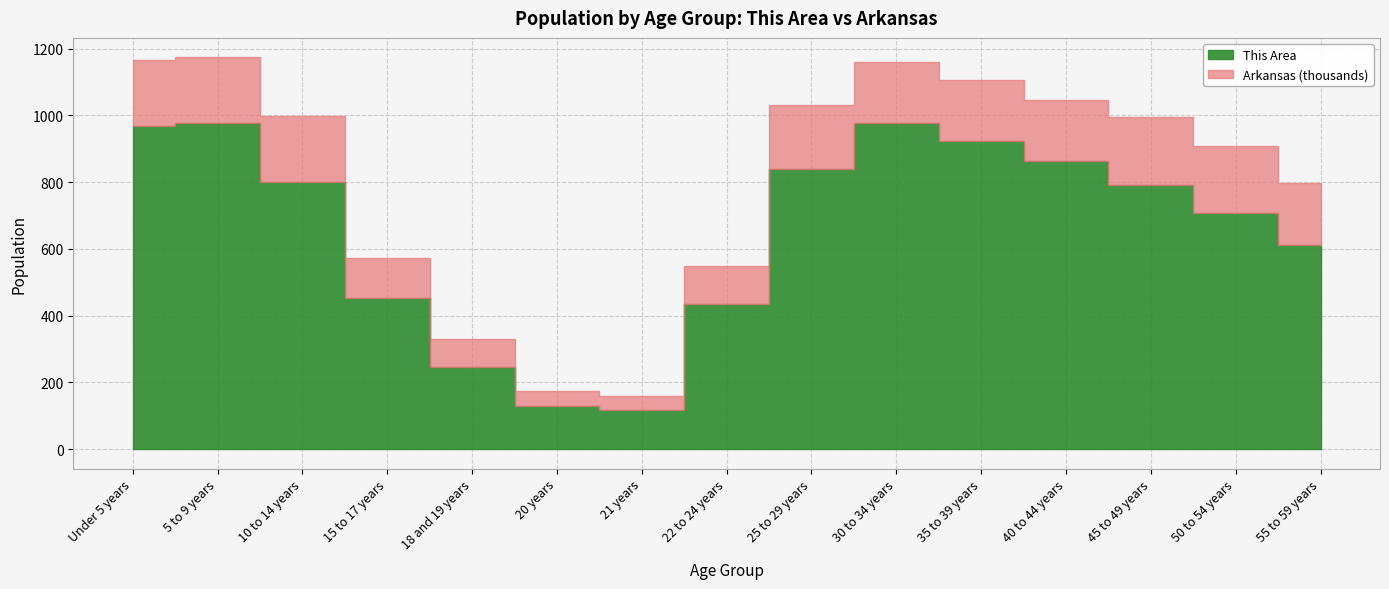

The Arkansas series shows 15013 at 20 years. True or false?

False